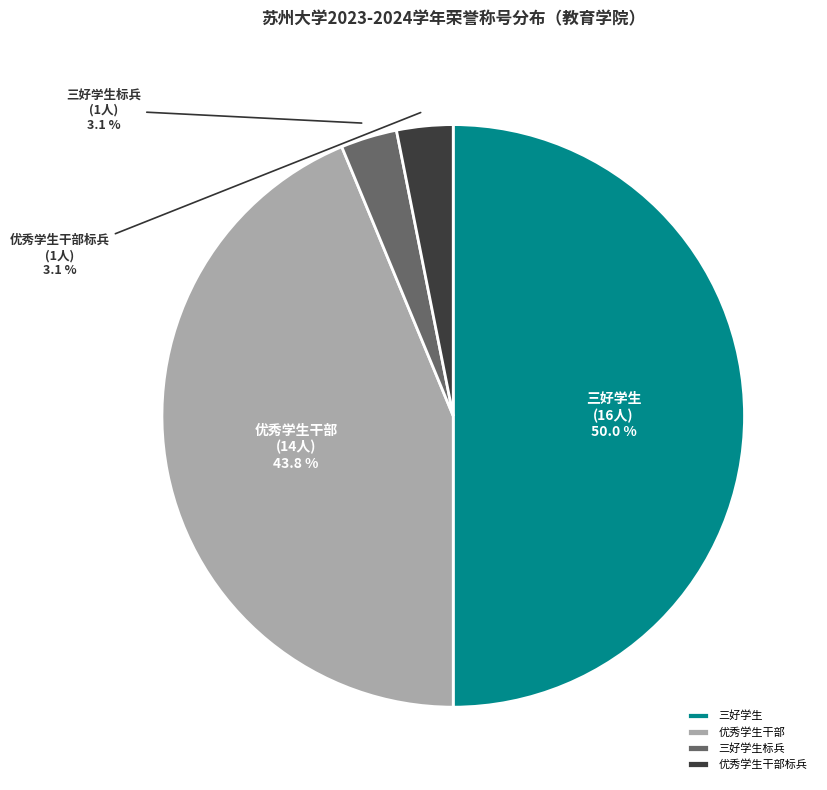

How many slices are in this pie chart?

4